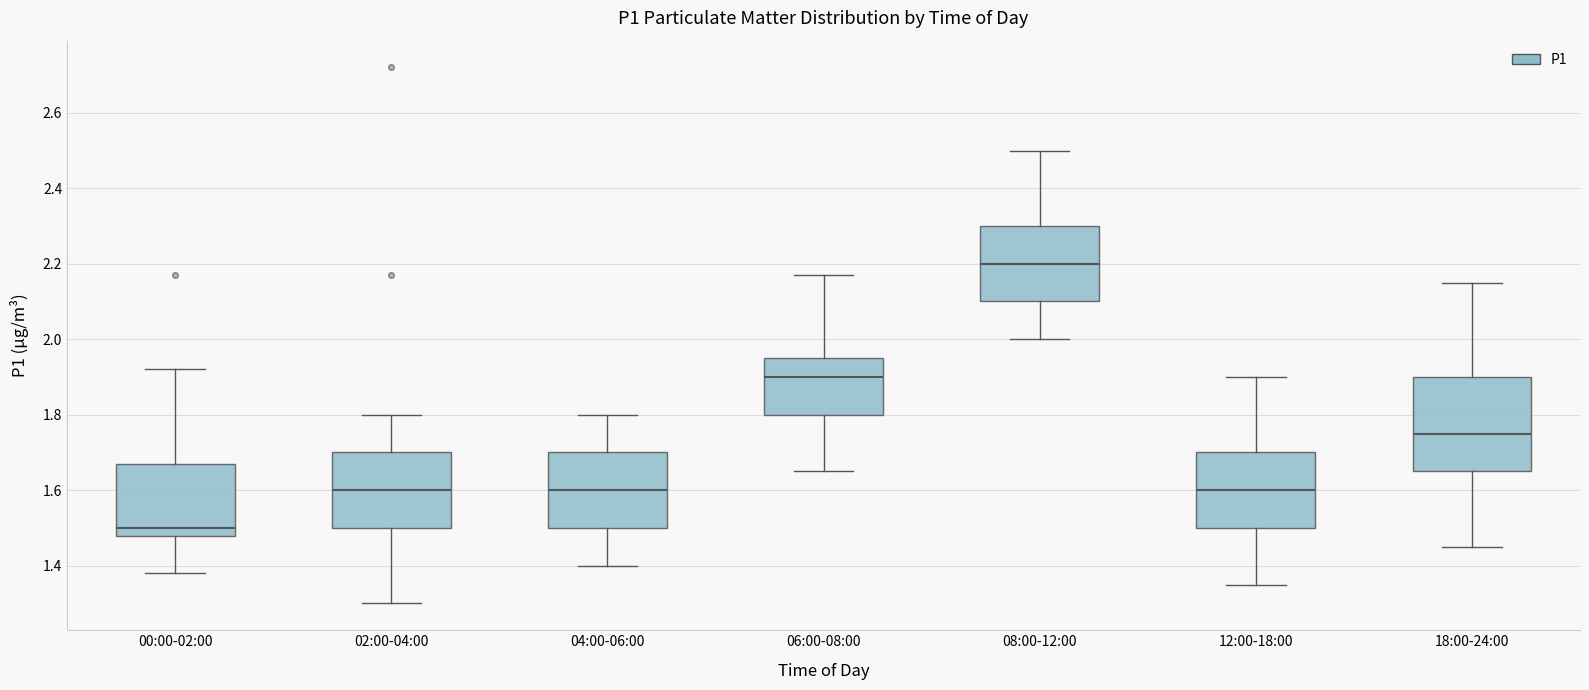

Where does the upper whisker of the box for 08:00-12:00 end on the y-axis? The values are not printed on the chart, so give them approximately, as read against the axis.

2.50